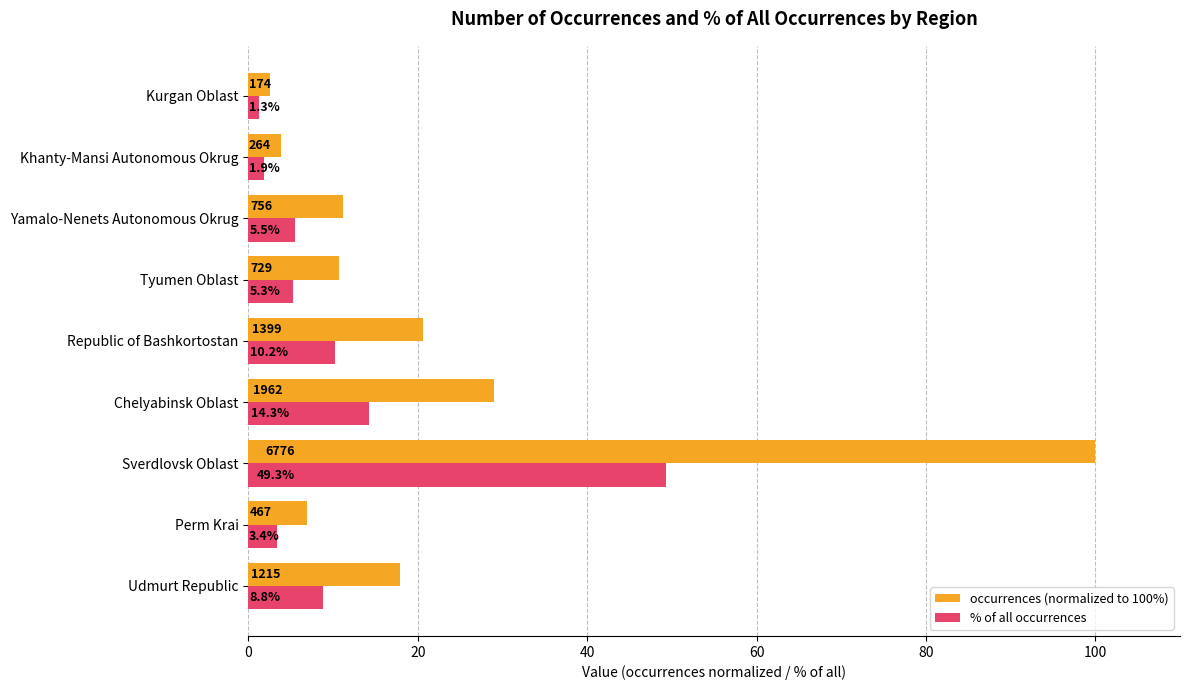

Rank the series by their average value, from highest to lowest.

occurrences (normalized to 100%), % of all occurrences